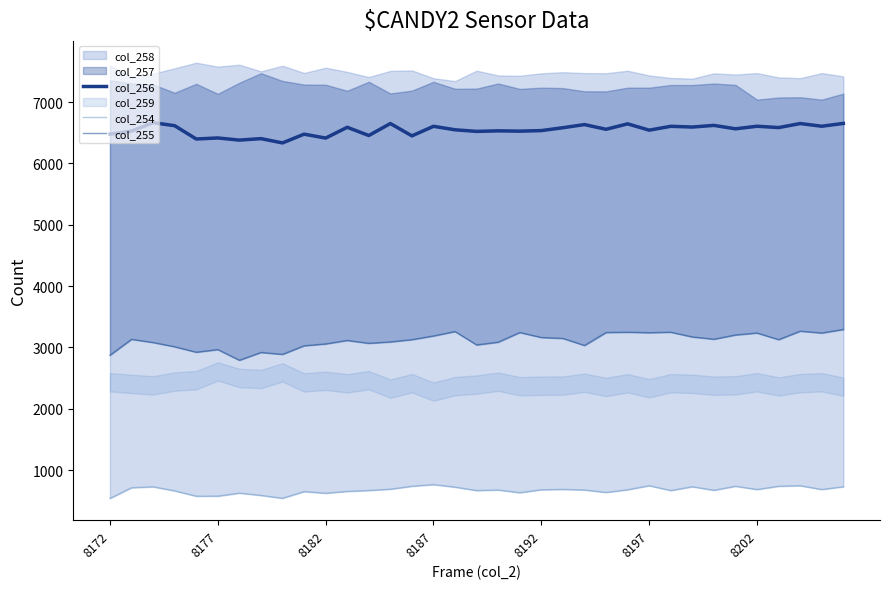

At which category does col_255 reach its first local valley?

8192